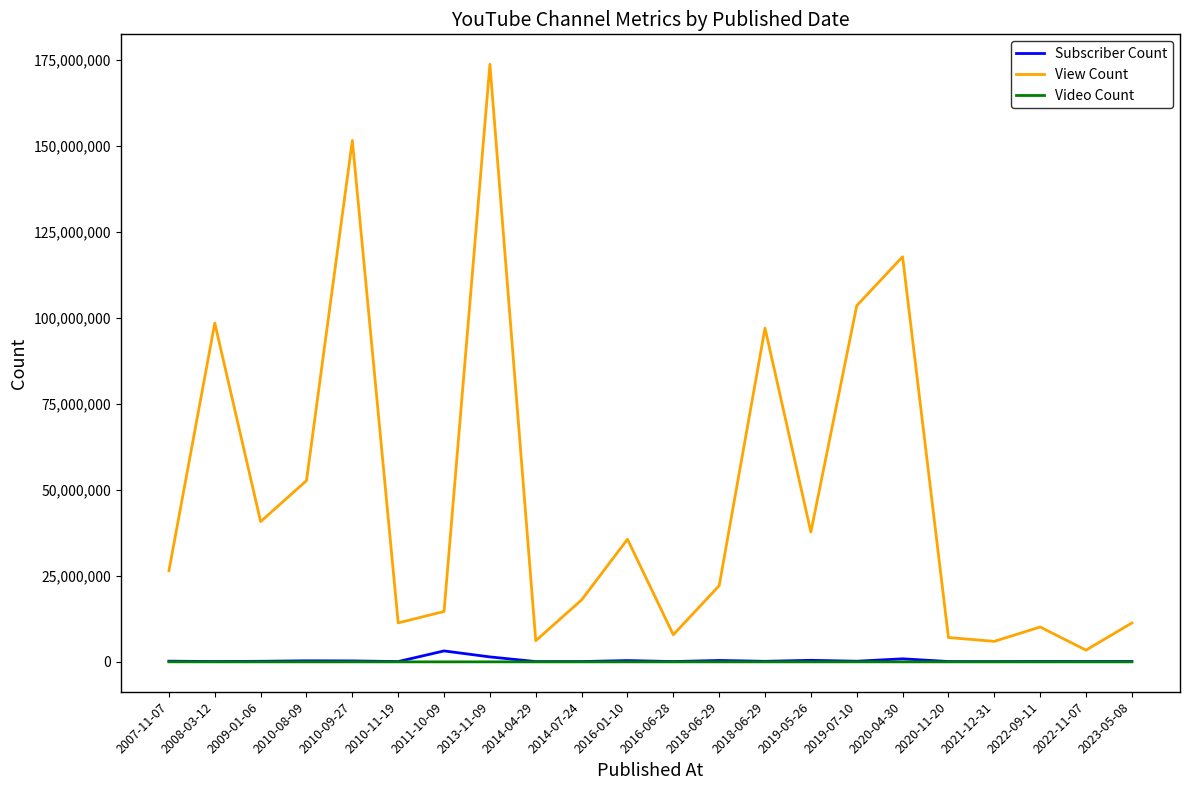

Reading right to left, transcribe all the data shown in this chart.

Subscriber Count: 2023-05-08=122000	2022-11-07=102000	2022-09-11=120000	2021-12-31=86300	2020-11-20=100000	2020-04-30=884000	2019-07-10=183000	2019-05-26=448000	2018-06-29=159000	2018-06-29=406000	2016-06-28=90000	2016-01-10=374000	2014-07-24=95100	2014-04-29=82600	2013-11-09=1440000	2011-10-09=3180000	2010-11-19=85900	2010-09-27=274000	2010-08-09=307000	2009-01-06=168000	2008-03-12=99600	2007-11-07=205000
View Count: 2023-05-08=11303667	2022-11-07=3406042	2022-09-11=10129841	2021-12-31=5957004	2020-11-20=7073011	2020-04-30=117743038	2019-07-10=103508056	2019-05-26=37730815	2018-06-29=96997389	2018-06-29=22132885	2016-06-28=7879776	2016-01-10=35632667	2014-07-24=18004143	2014-04-29=6144338	2013-11-09=173693449	2011-10-09=14645853	2010-11-19=11325081	2010-09-27=151533779	2010-08-09=52668912	2009-01-06=40759001	2008-03-12=98459407	2007-11-07=26505227
Video Count: 2023-05-08=311	2022-11-07=73	2022-09-11=89	2021-12-31=1911	2020-11-20=295	2020-04-30=587	2019-07-10=7323	2019-05-26=641	2018-06-29=157	2018-06-29=208	2016-06-28=171	2016-01-10=361	2014-07-24=391	2014-04-29=67	2013-11-09=5061	2011-10-09=48	2010-11-19=945	2010-09-27=197	2010-08-09=1648	2009-01-06=2412	2008-03-12=3241	2007-11-07=14819